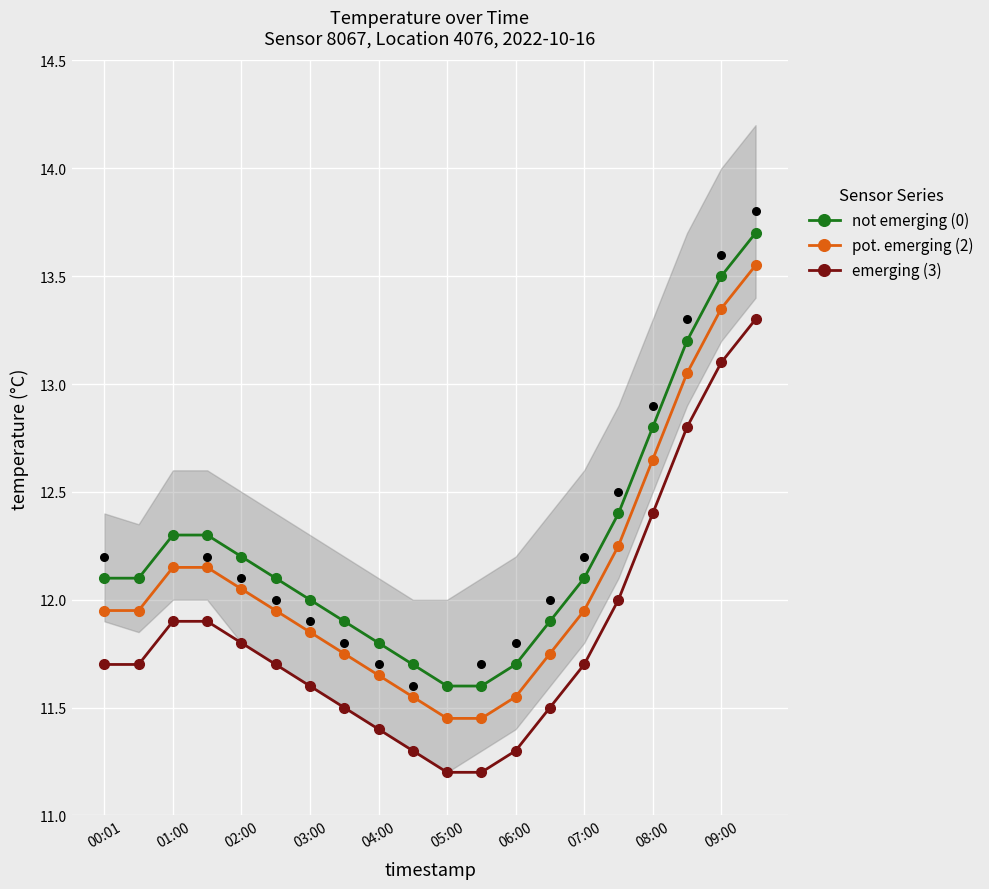

Which series reaches the maximum Y coordinate?

not emerging (0)